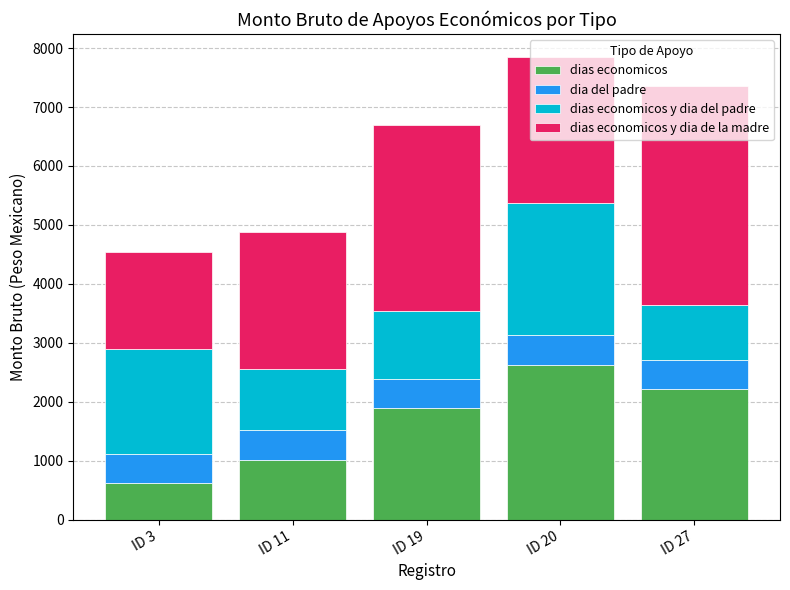

How many distinct data groups are displayed?

4